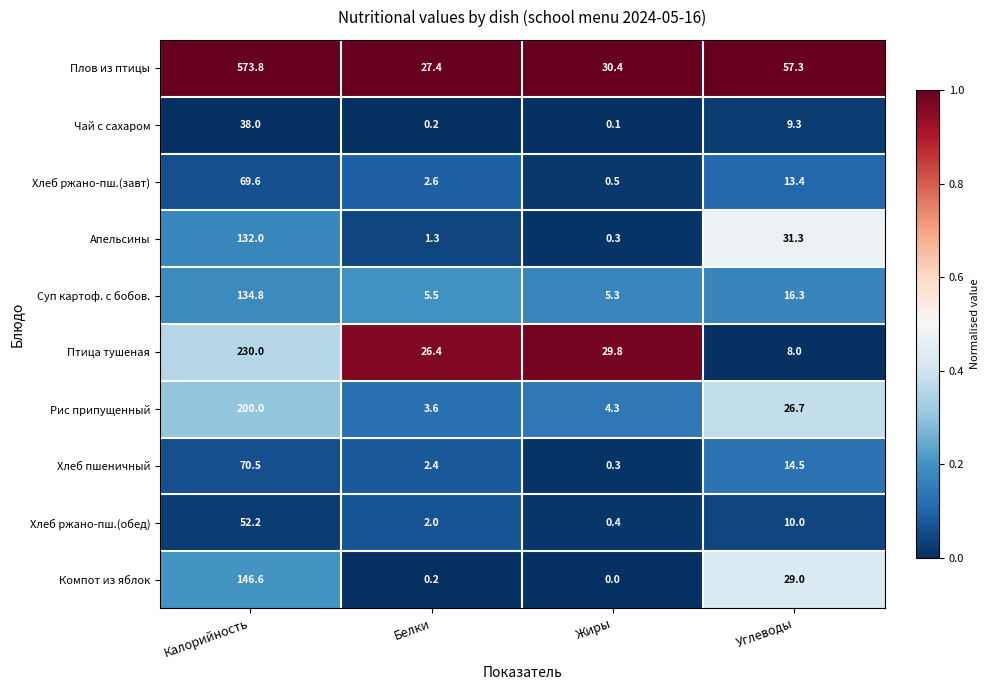

Is it true that Компот из яблок equals 43.4 at Калорийность?

False